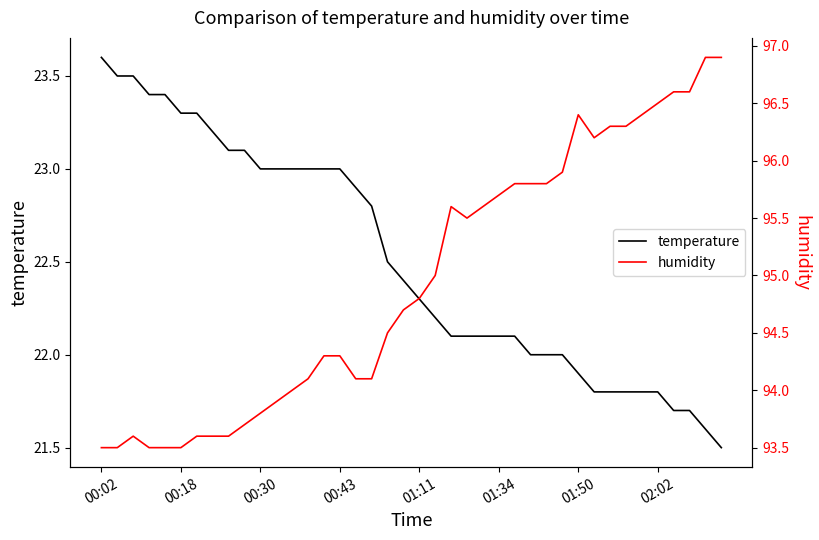

What is the value of the humidity point at the 39th from the left?

96.9